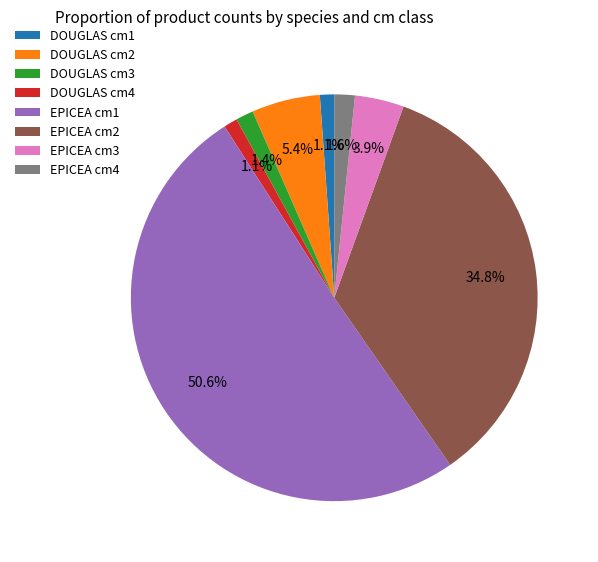

Between DOUGLAS cm3 and DOUGLAS cm2, which is larger?

DOUGLAS cm2